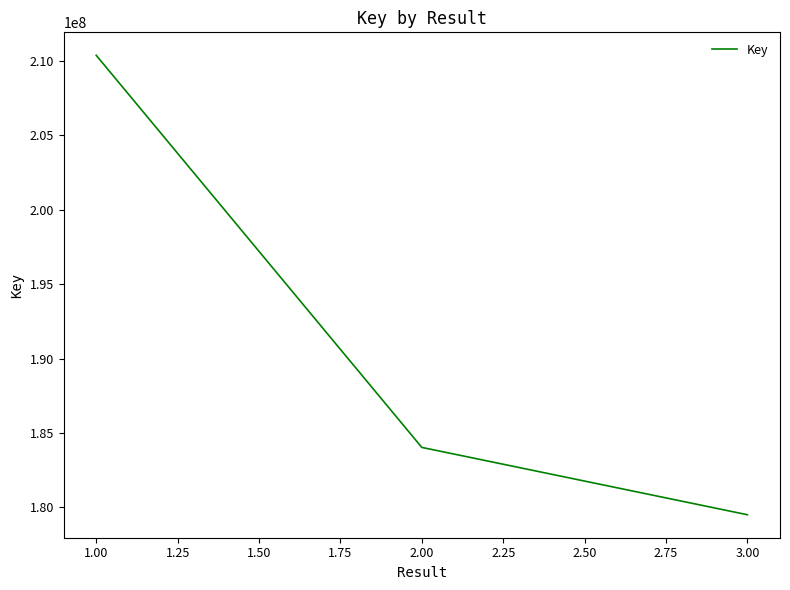

Rank the categories by value from highest to lowest.

1.00, 2.00, 3.00